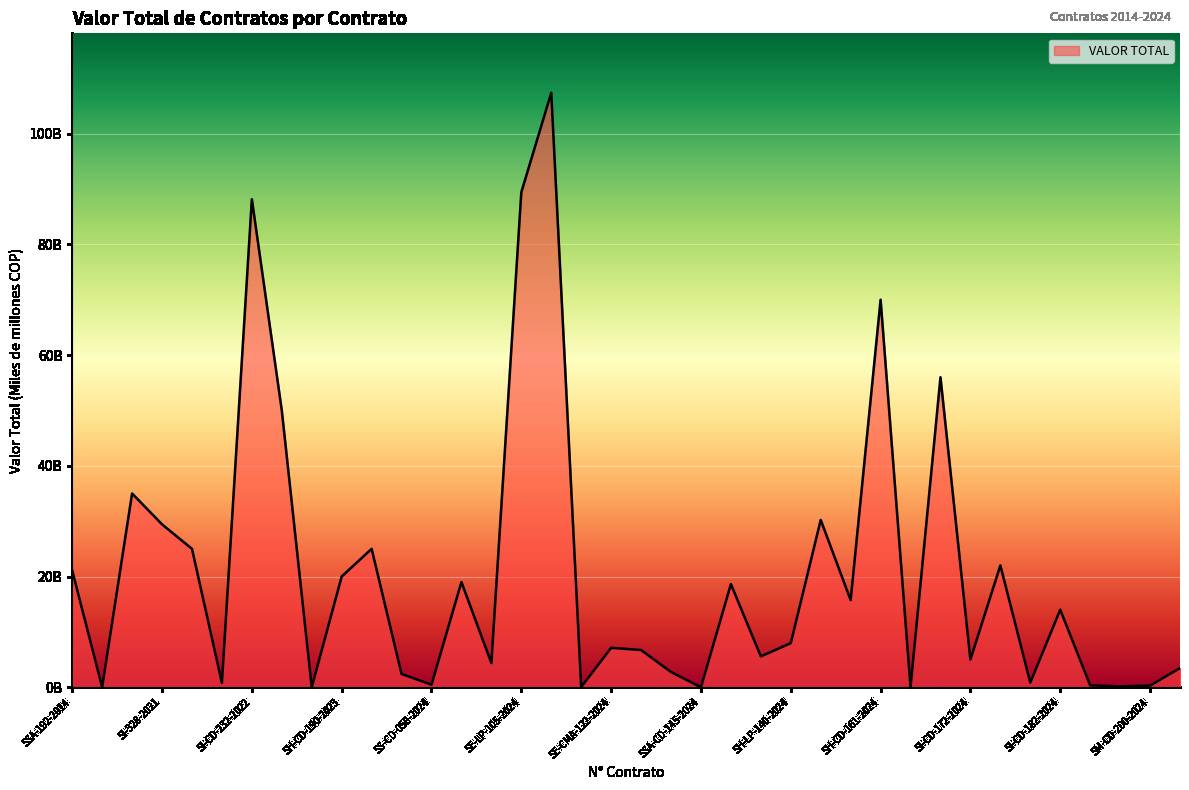

Does the chart have visible grid lines?

Yes